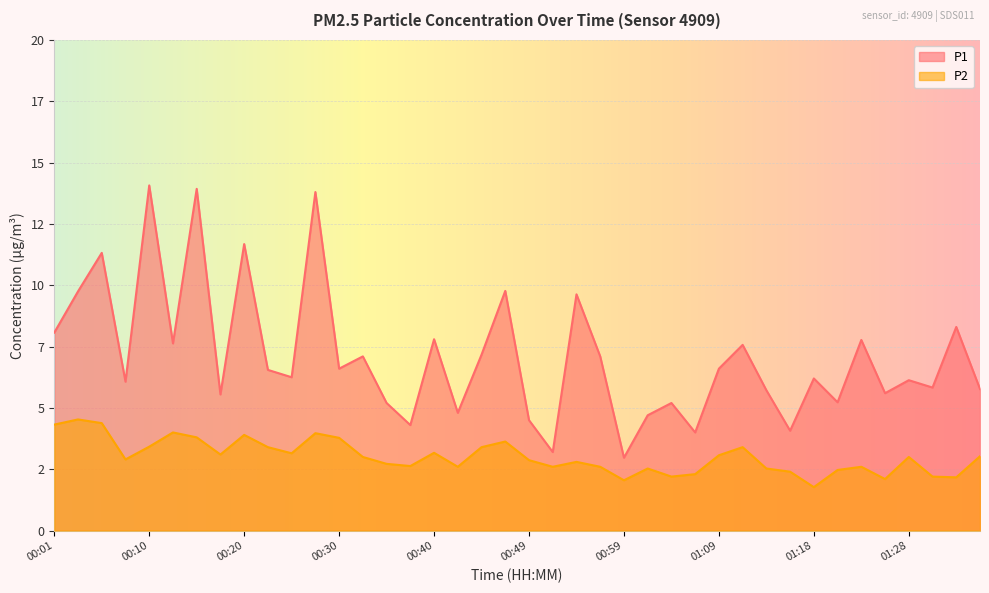

List the labels in order of P2 value, smallest first.

01:18, 00:59, 01:26, 01:33, 01:04, 01:31, 01:06, 01:16, 01:21, 01:01, 01:14, 00:42, 00:52, 00:57, 01:23, 00:37, 00:35, 00:54, 00:49, 00:08, 00:32, 01:28, 01:35, 01:09, 00:18, 00:25, 00:40, 00:22, 00:44, 01:11, 00:10, 00:47, 00:30, 00:15, 00:20, 00:27, 00:13, 00:01, 00:05, 00:03